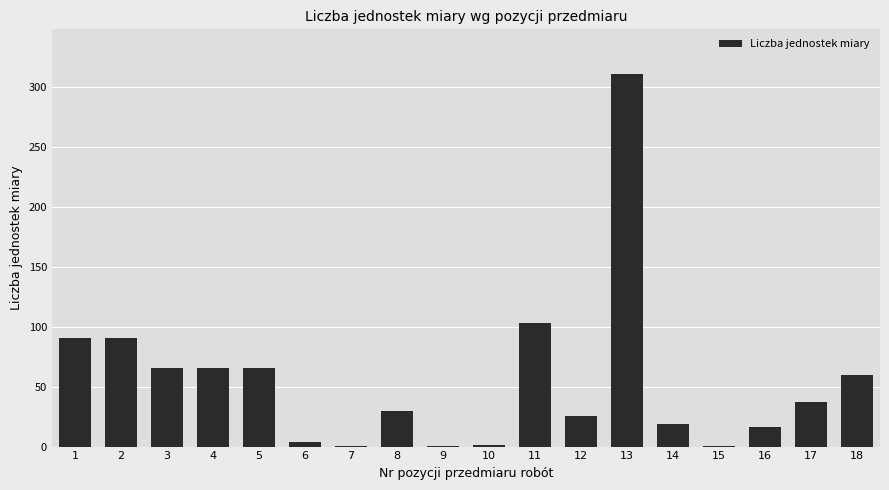

What is the ratio of the value at 5 to the value at 4?

1.0